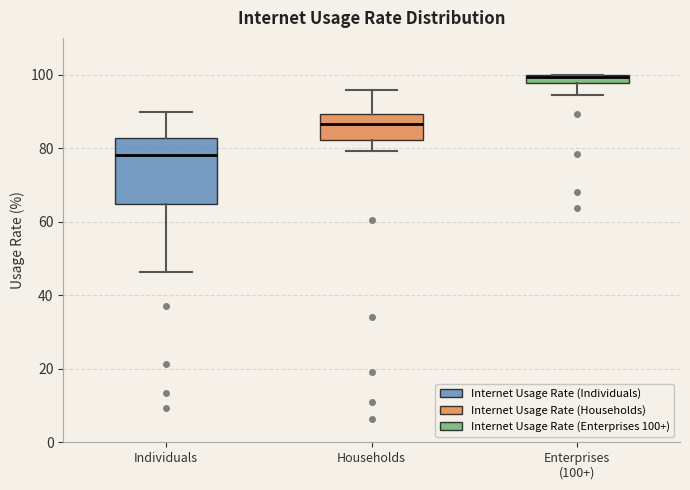

Where is the lower edge of the box for Households on the y-axis? The values are not printed on the chart, so give them approximately, as read against the axis.

82